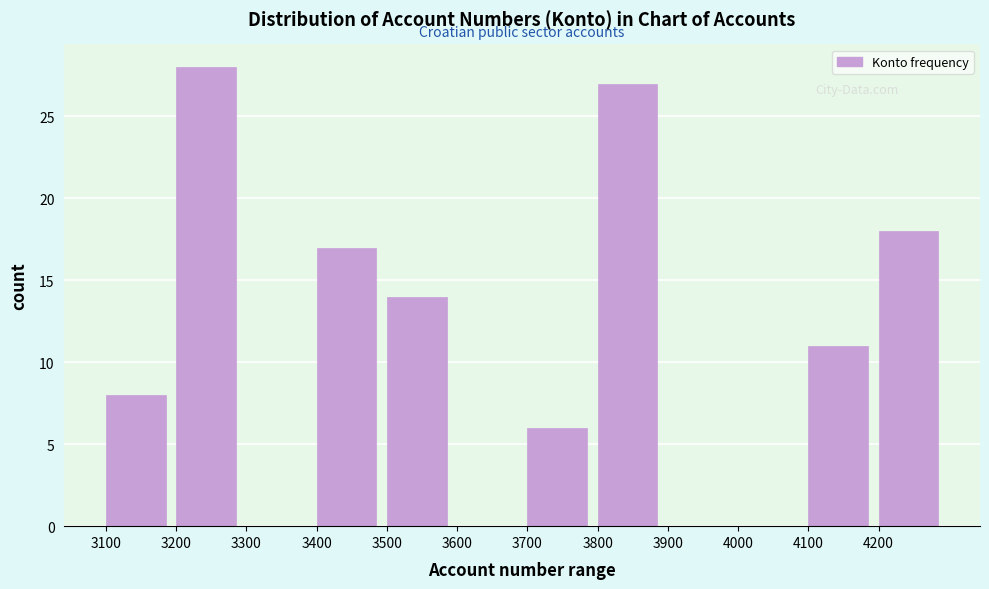

Which range on the x-axis has the tallest bar?

3200 to 3300